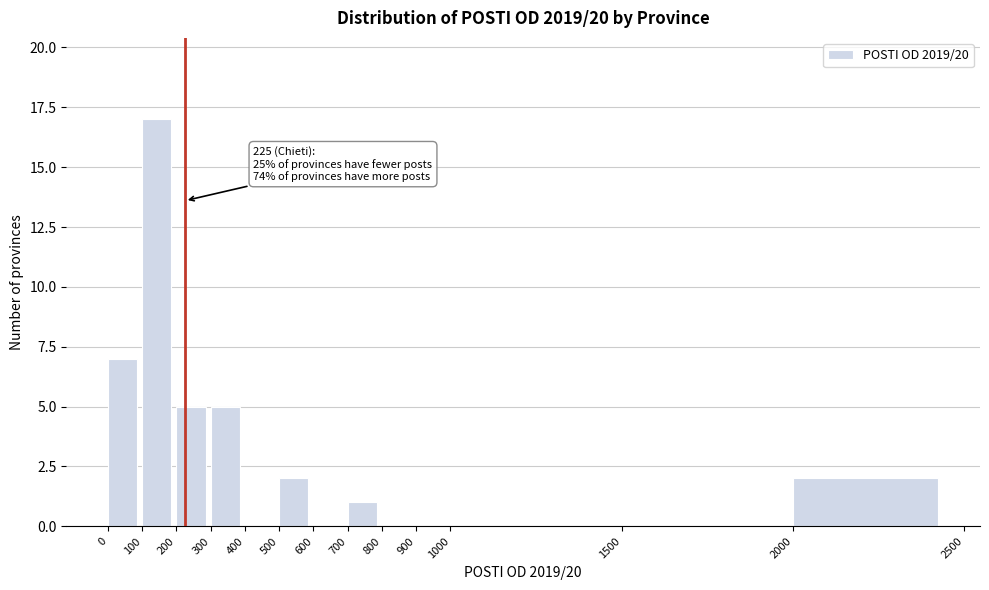

Over which range of the x-axis is the bar tallest?

100 to 200